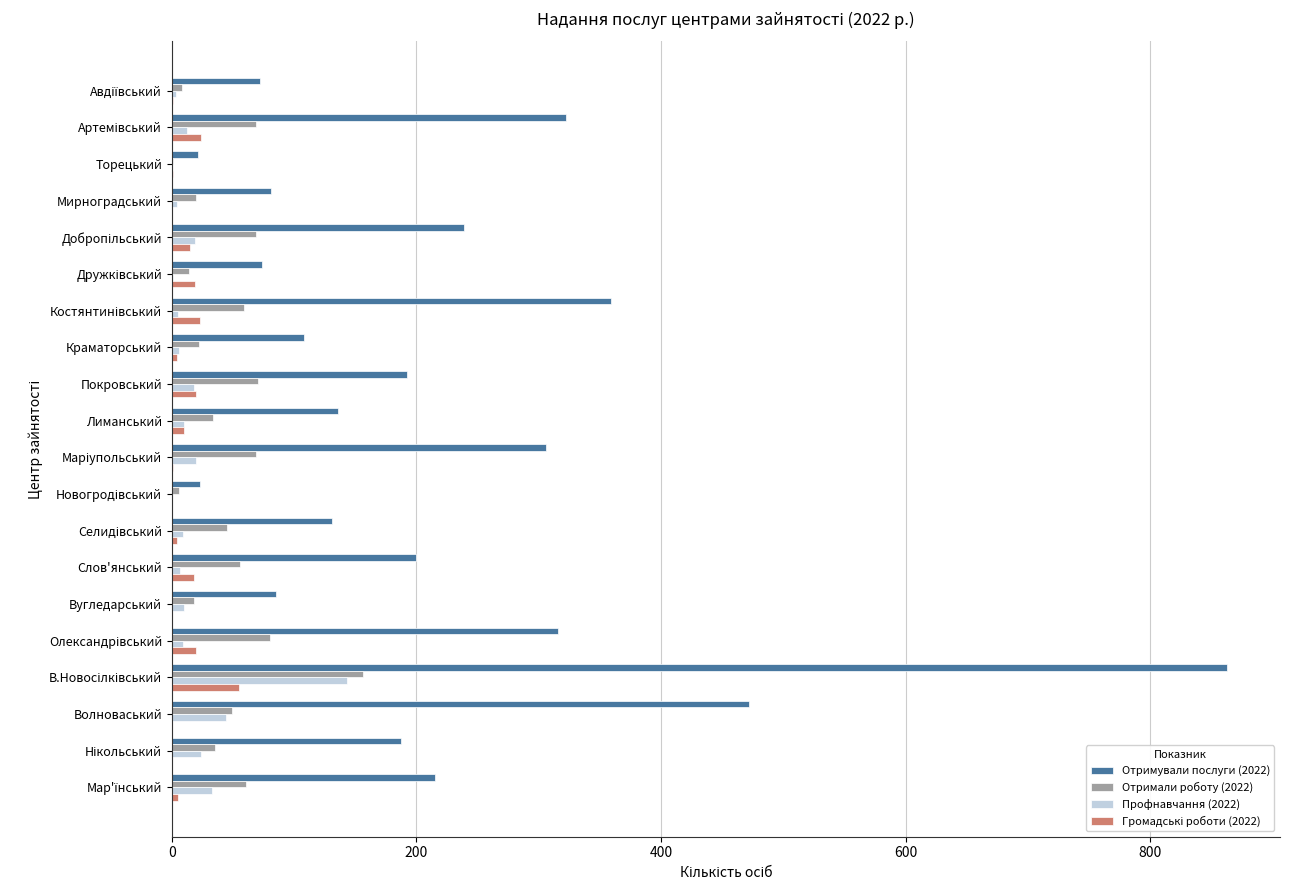

What is the total value across all series at Волноваський?

565